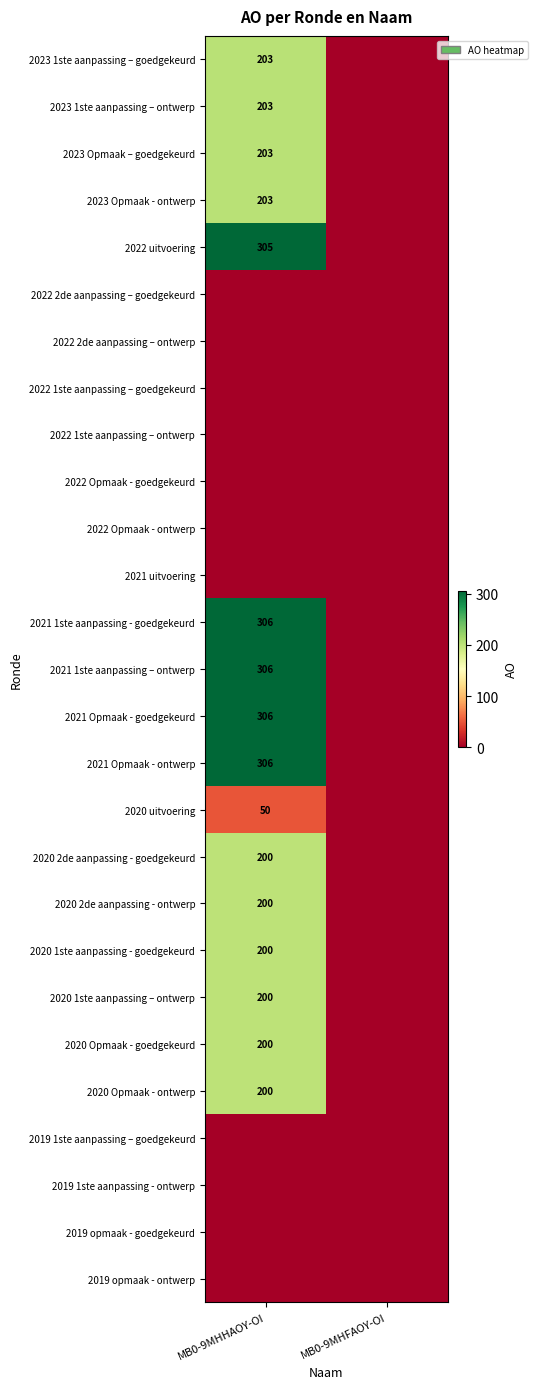

The 2021 1ste aanpassing - goedgekeurd series shows 438 at MB0-9MHHAOY-OI. True or false?

False